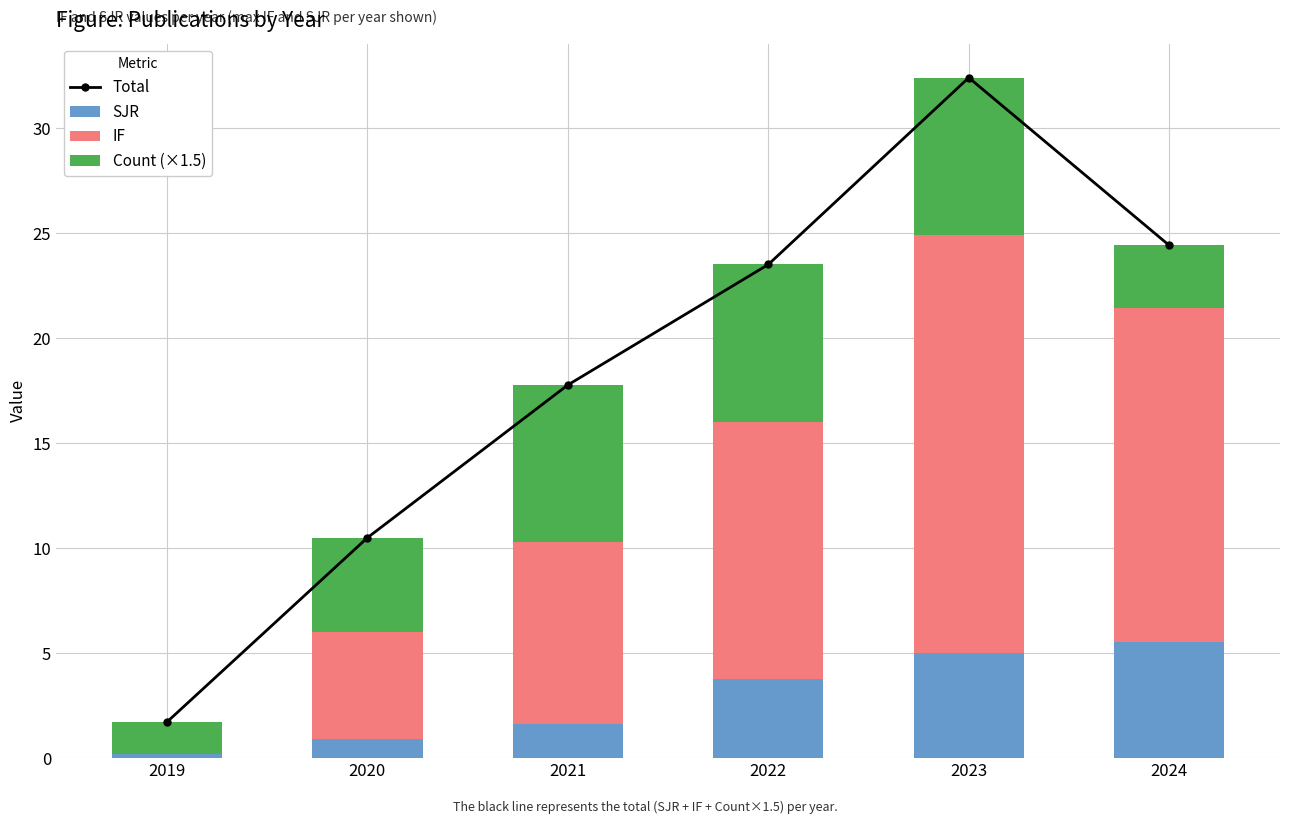

What is the sum of the Count (×1.5) values at 2019 and 2022?

9.0